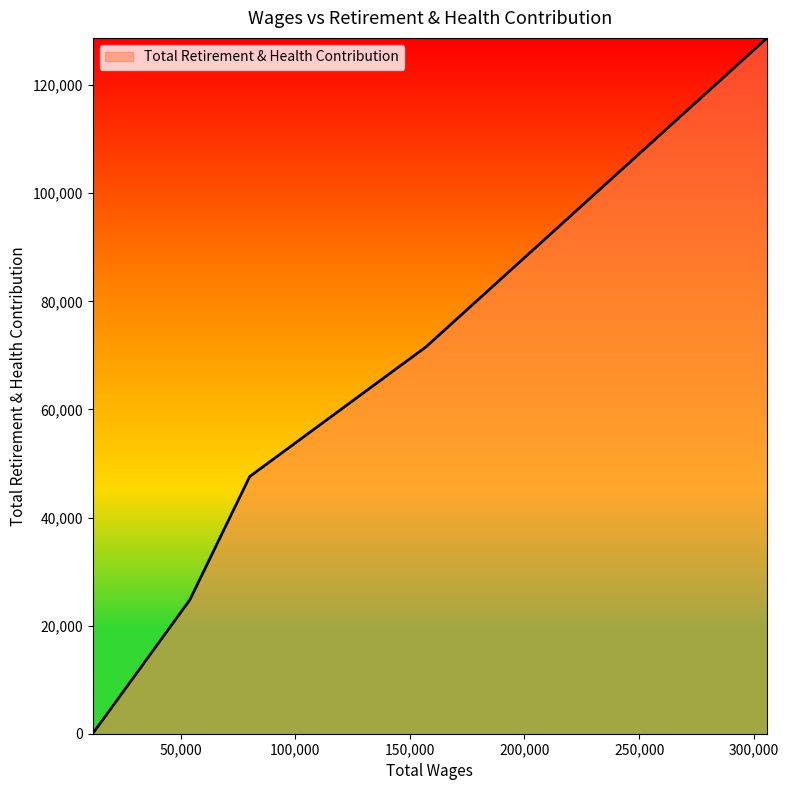

True or false: there are more than 1 points higher than both neighbors.

False